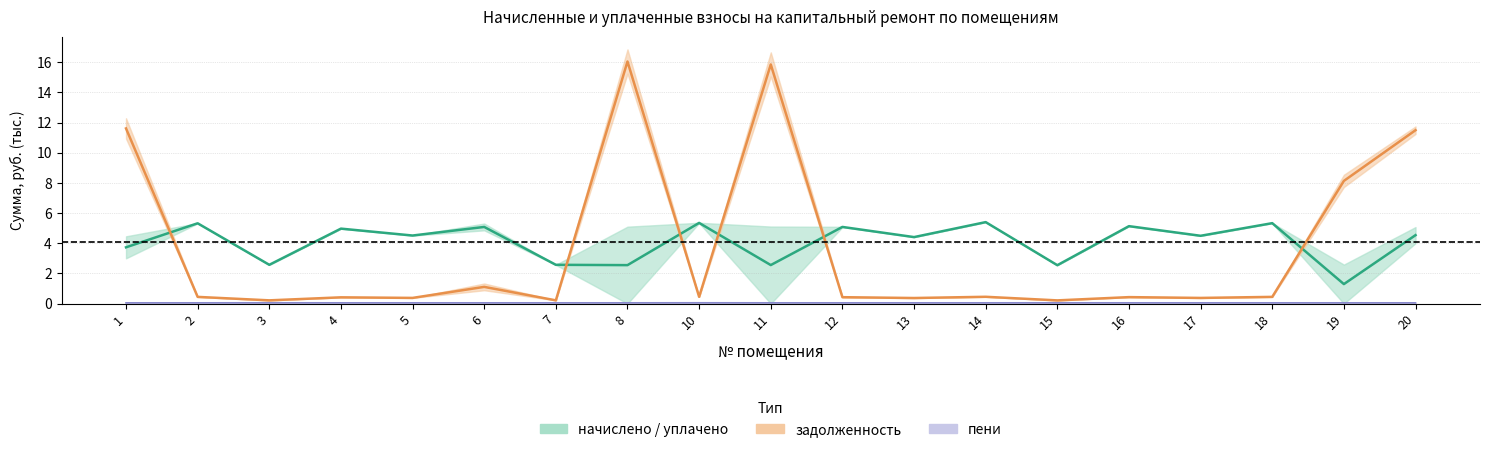

Which series ends up on top after the final intersection of задолженность (среднее) and начислено / уплачено (среднее)?

задолженность (среднее)